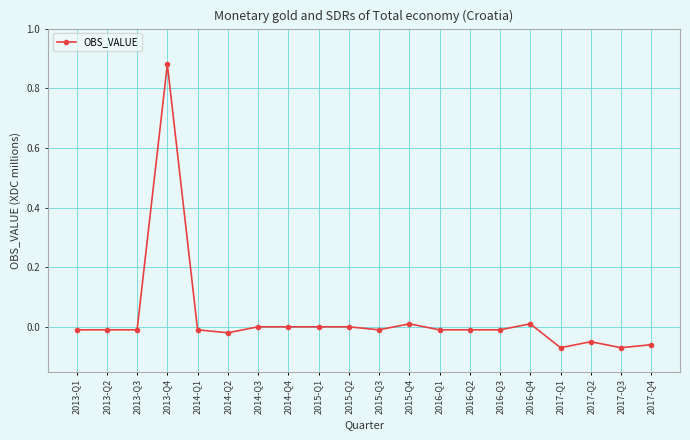

True or false: the data has more than 1 interior local peaks.

True